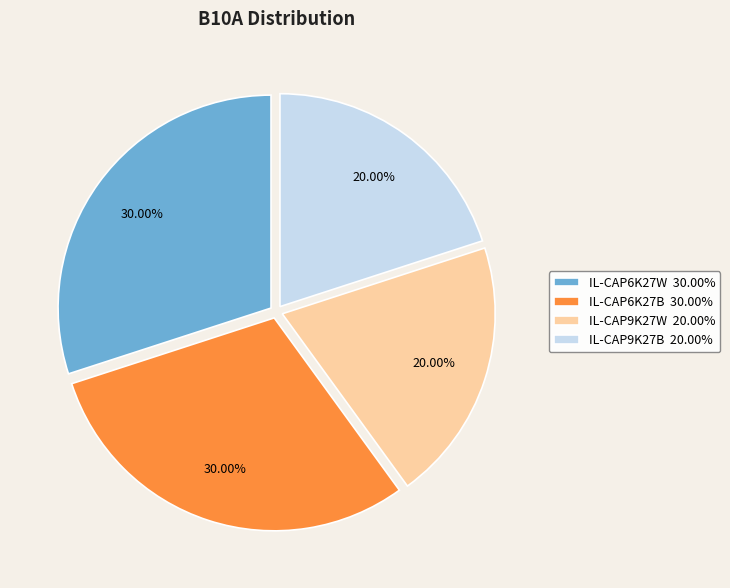

Does any single category account for the majority?

No